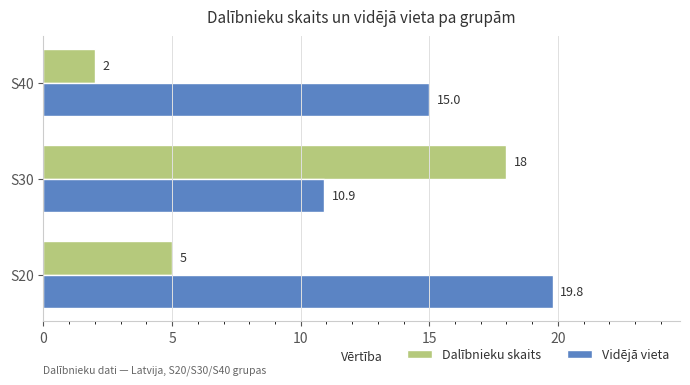

What is the approximate value of Dalībnieku skaits at S30?

18.0